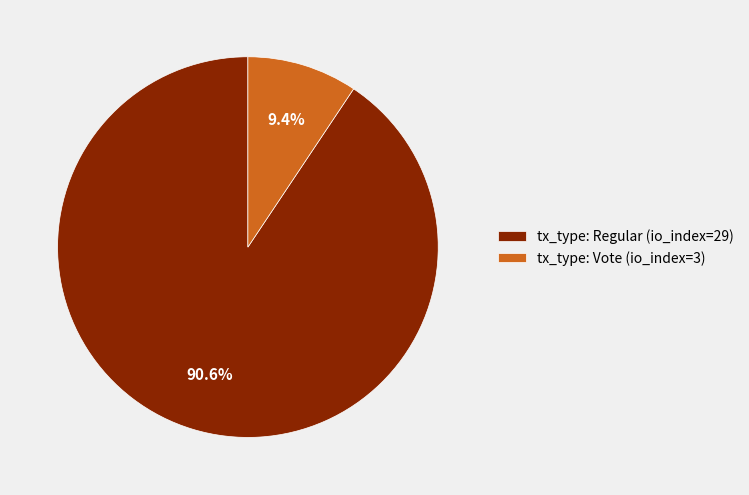

Which has a higher value, tx_type: Regular (io_index=29) or tx_type: Vote (io_index=3)?

tx_type: Regular (io_index=29)